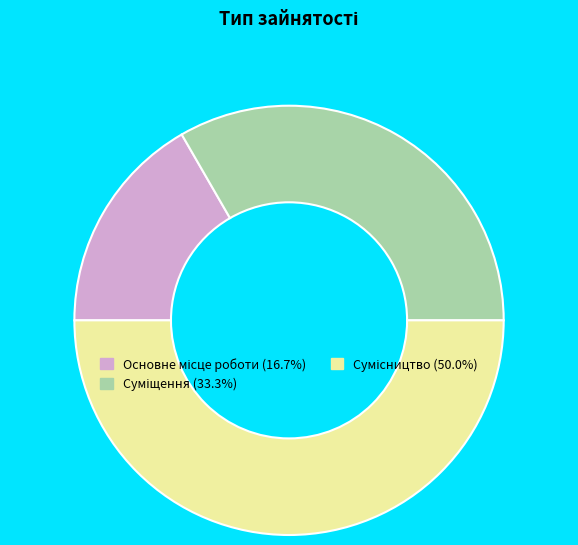

Do Сумісництво and Основне місце роботи together represent more than half of the pie?

Yes